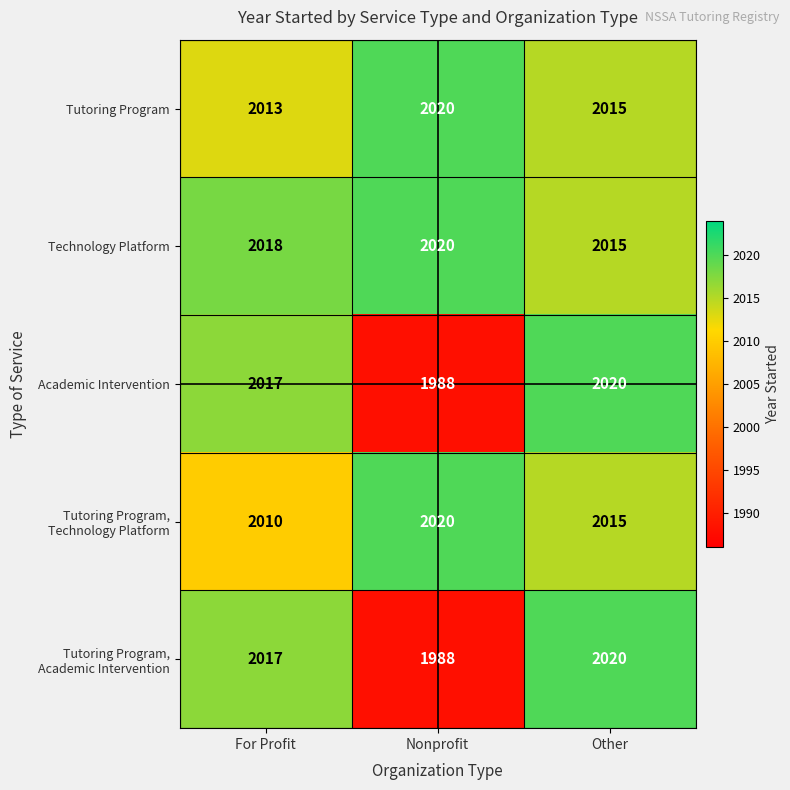

The value of Academic Intervention at Nonprofit is 3421. True or false?

False